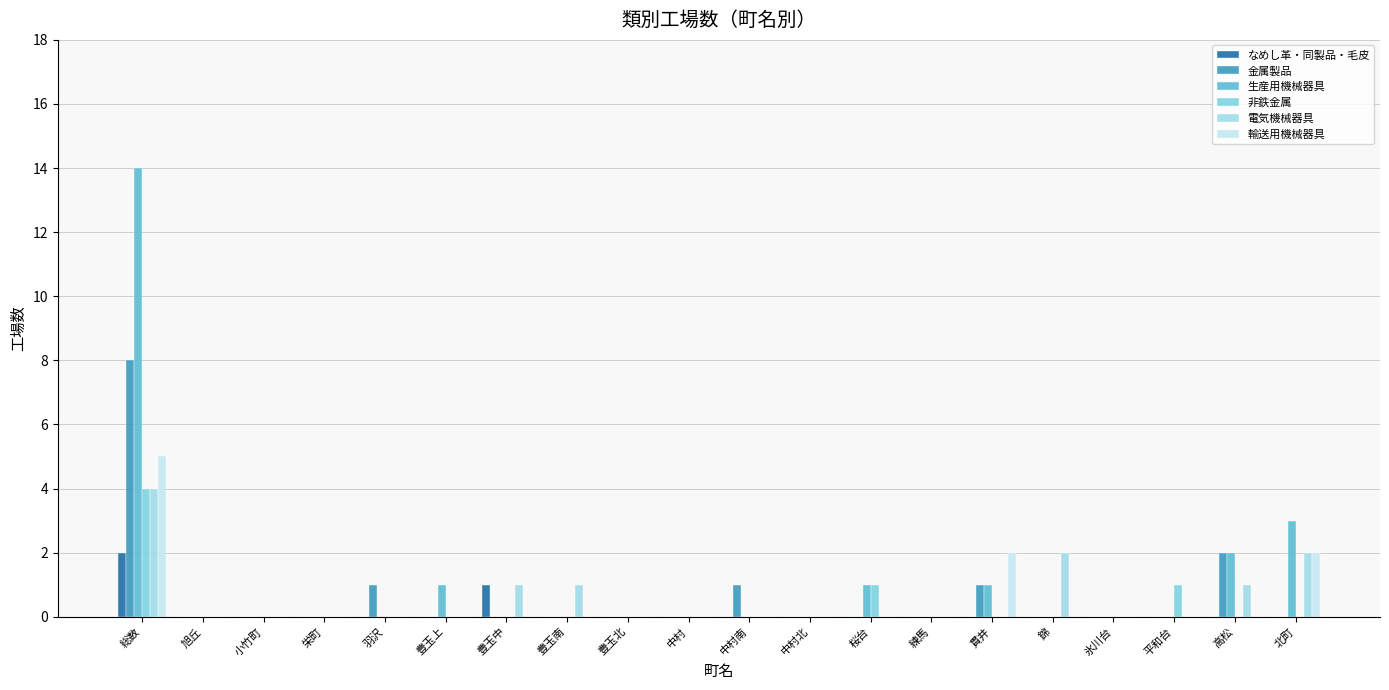

How many categories are shown in the chart?

20